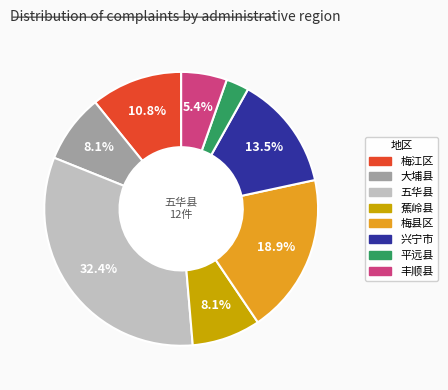

To the nearest percent, what is the average slice percentage?

12%